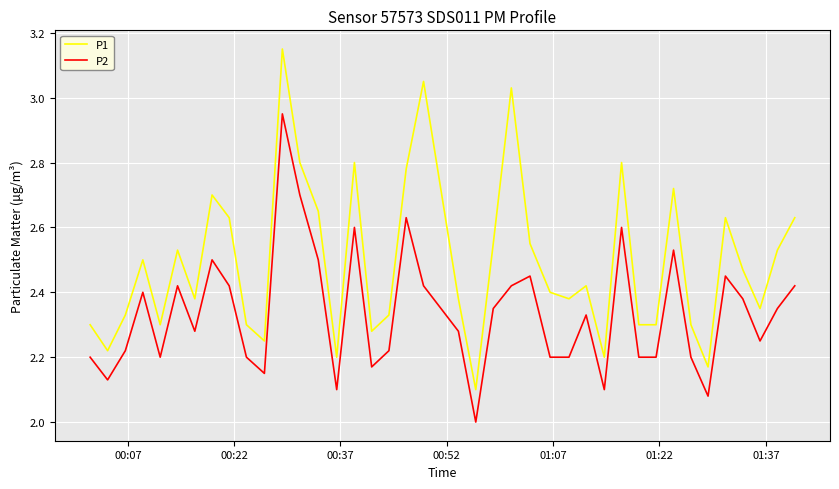

True or false: P1 and P2 intersect in this chart.

False